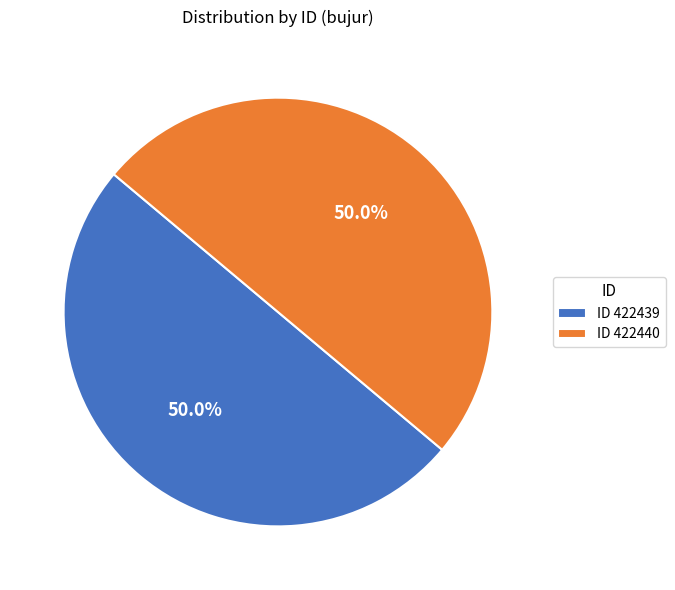

Approximately how many times larger is the value at ID 422440 compared to ID 422439?

1.0